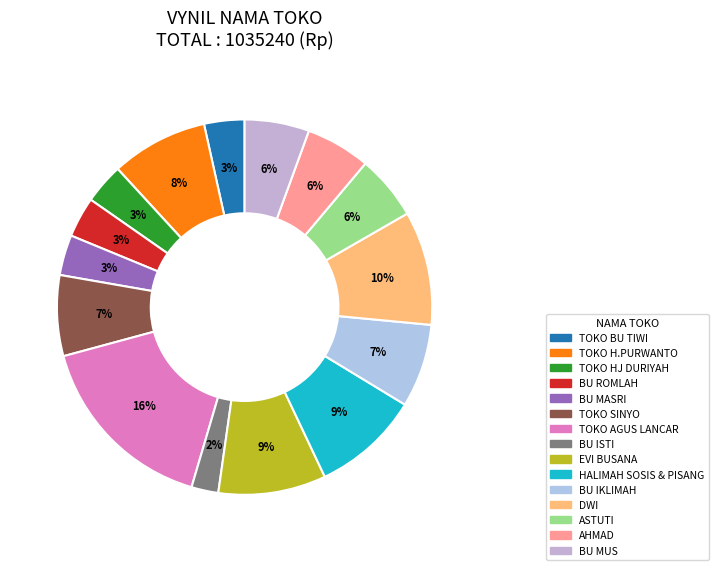

Do BU MASRI and BU ISTI together represent more than half of the pie?

No